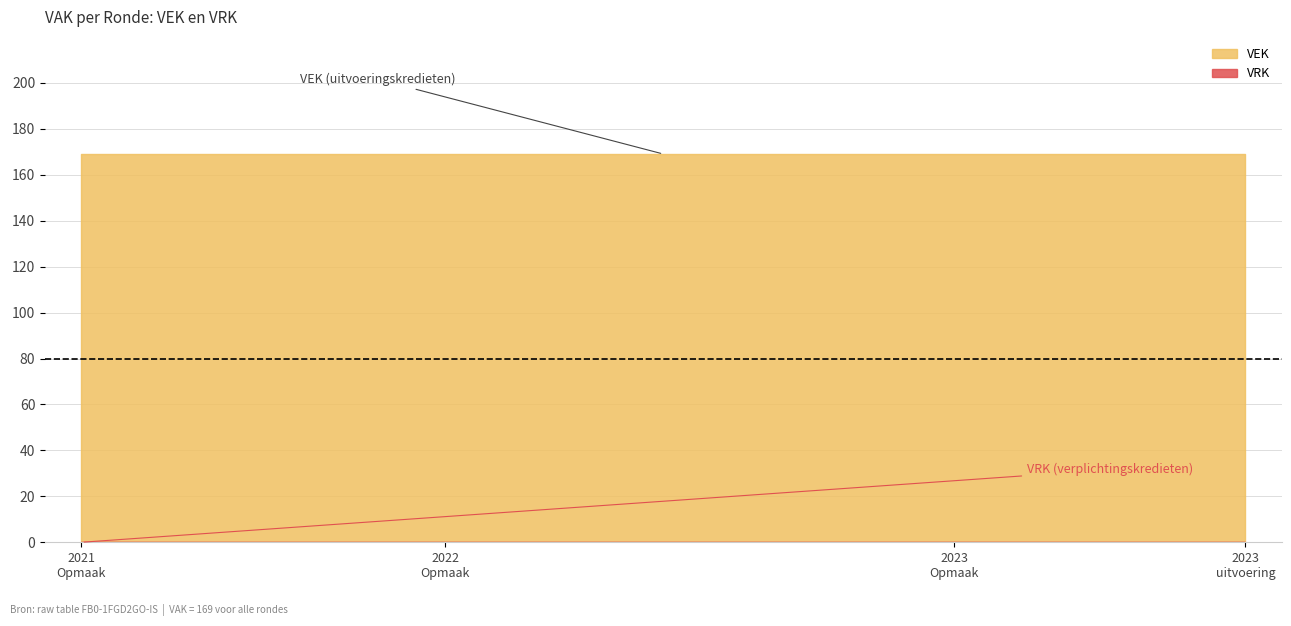

Rank the series by their maximum value, from highest to lowest.

VEK, VRK